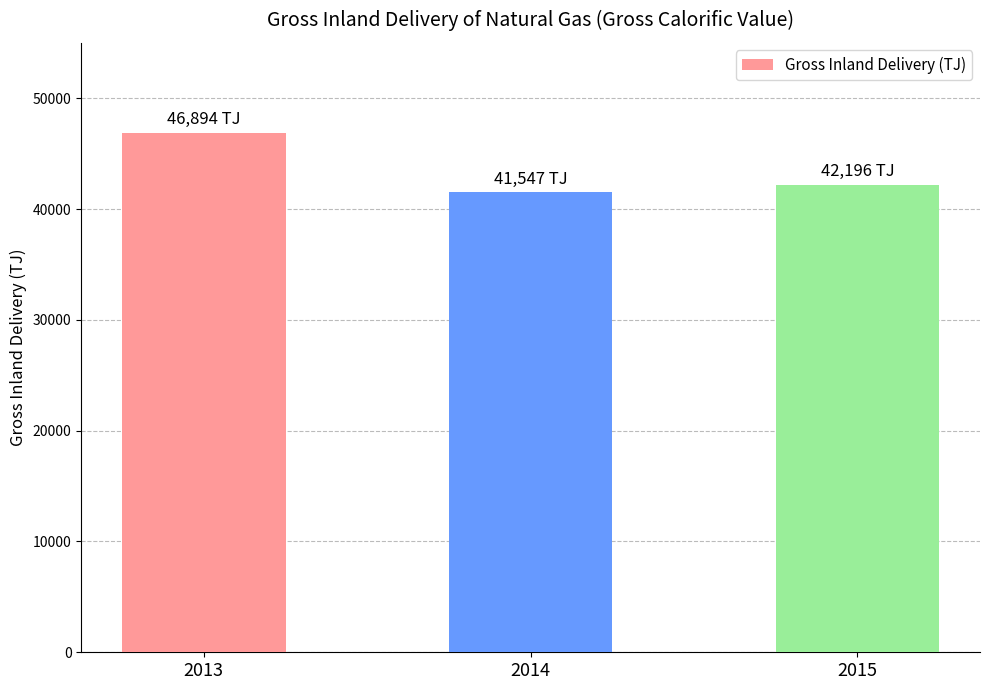

Is it true that the value at 2014 is 25248?

False